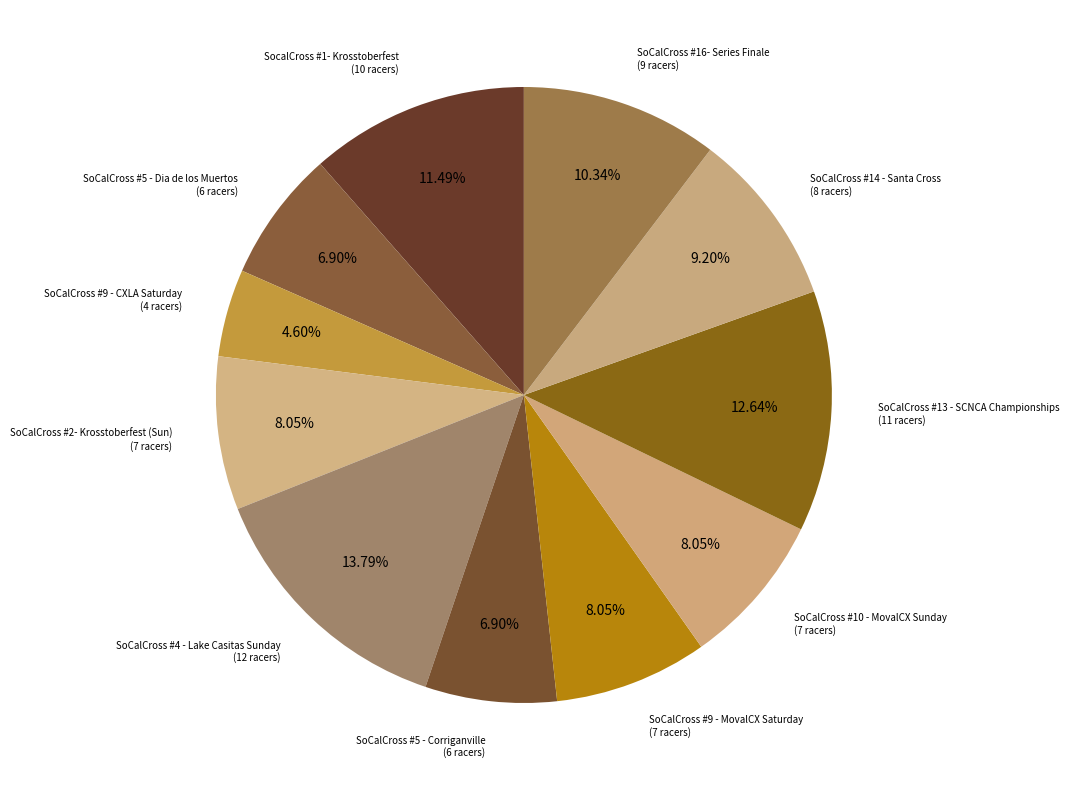

Does SoCalCross #5 - Corriganville represent more than half of the total?

No